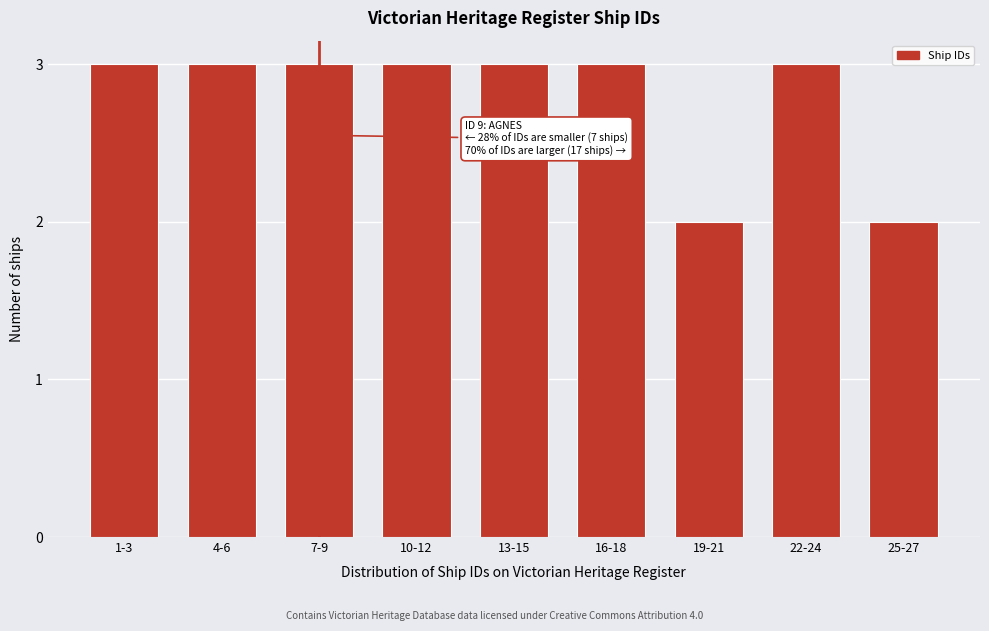

Reading left to right, transcribe all the data shown in this chart.

3	3	3	3	3	3	2	3	2